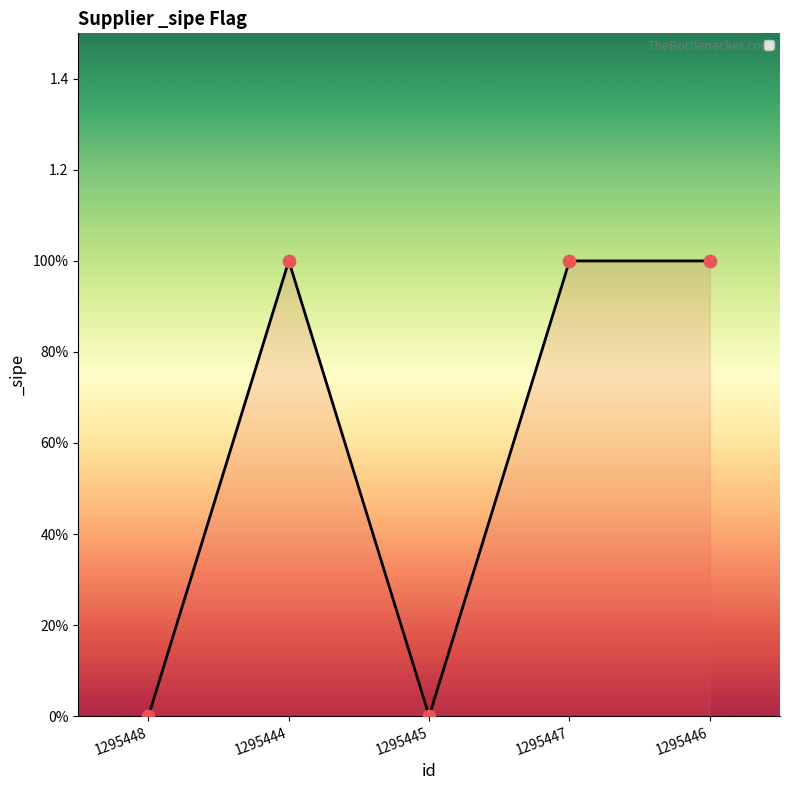

What is the change in value from 1295448 to 1295444?

+1